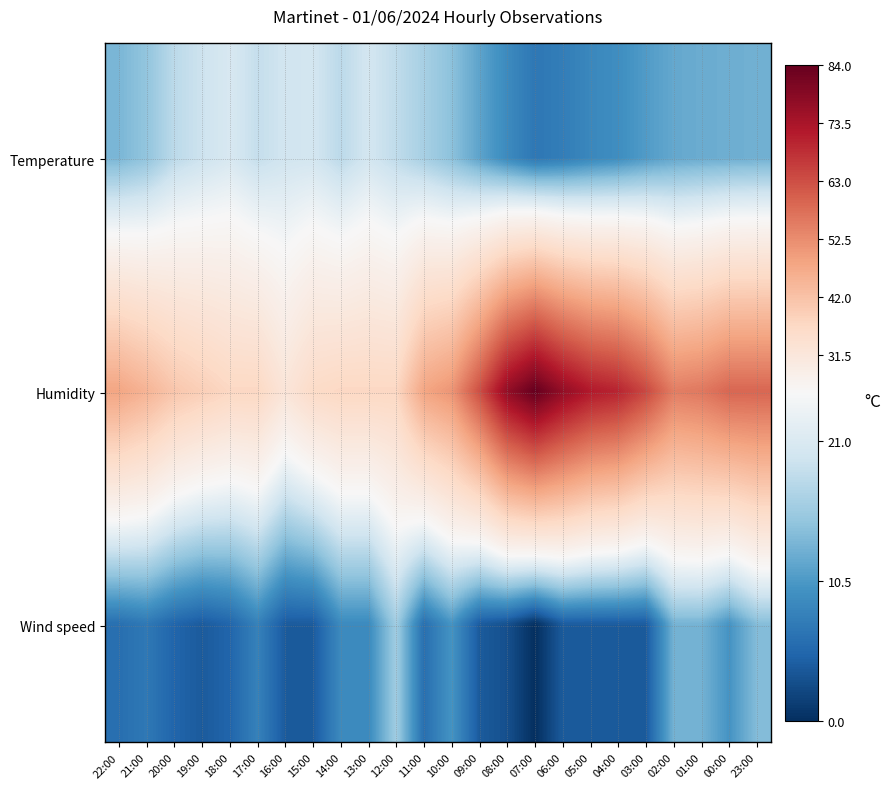

How many data points does each series have?

24